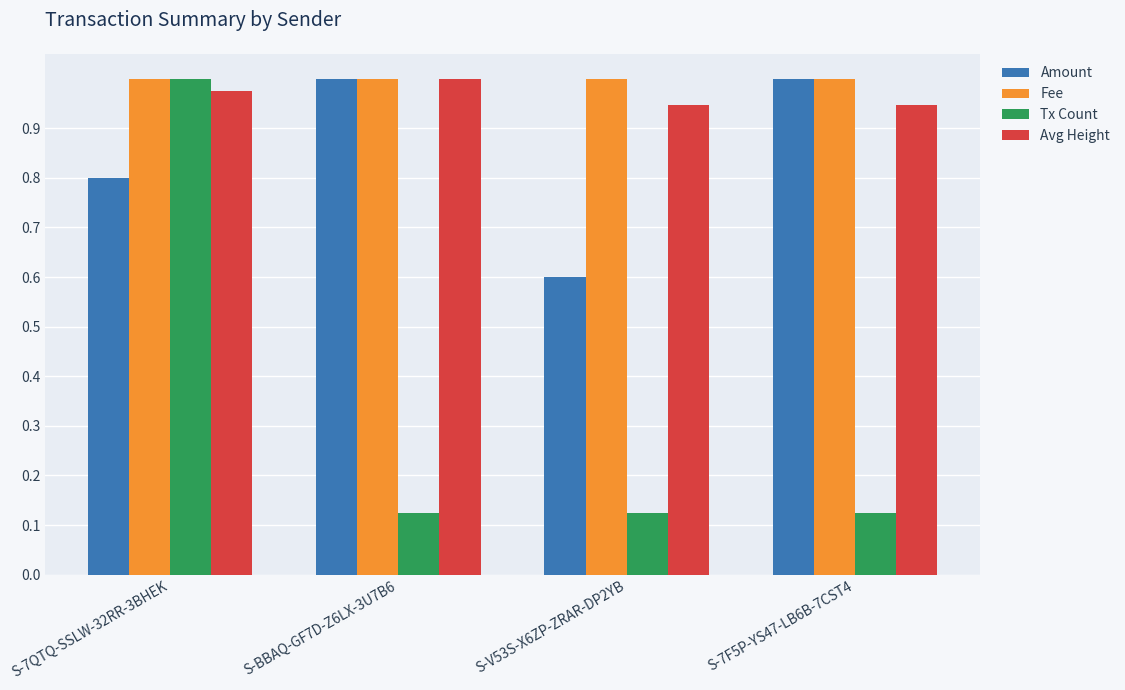

Is the value of Tx Count at S-BBAQ-GF7D-Z6LX-3U7B6 greater than the value of Fee at S-7QTQ-SSLW-32RR-3BHEK?

No